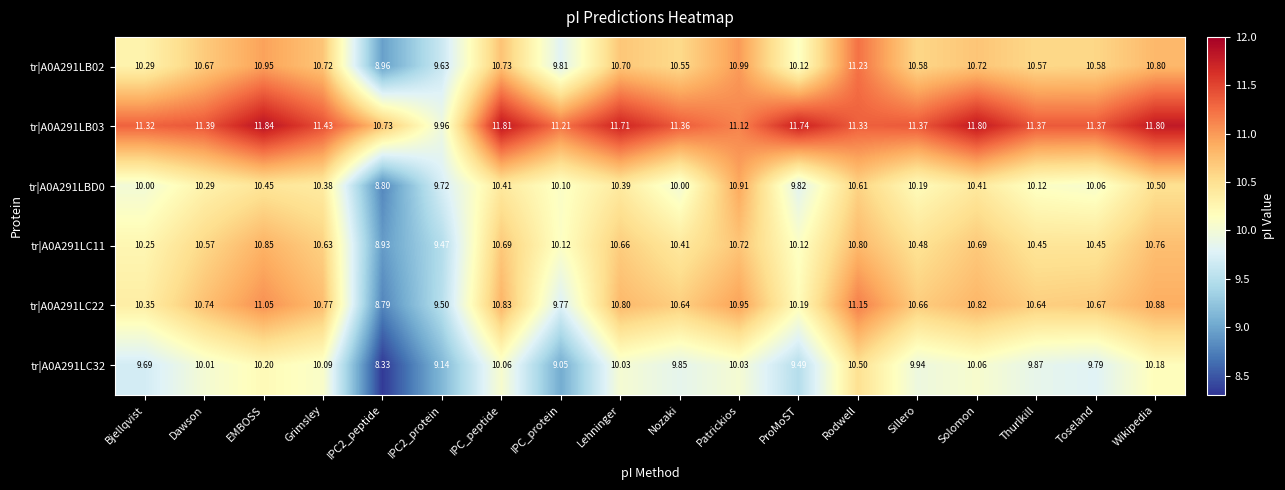

Which series changed the most between Sillero and Wikipedia?

tr|A0A291LB03